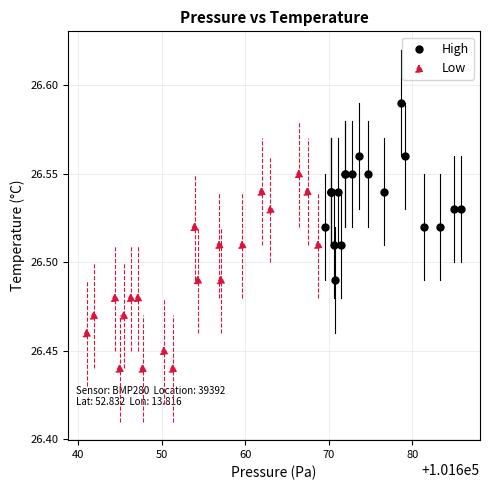

Which series has the largest Y range (max minus min)?

Low